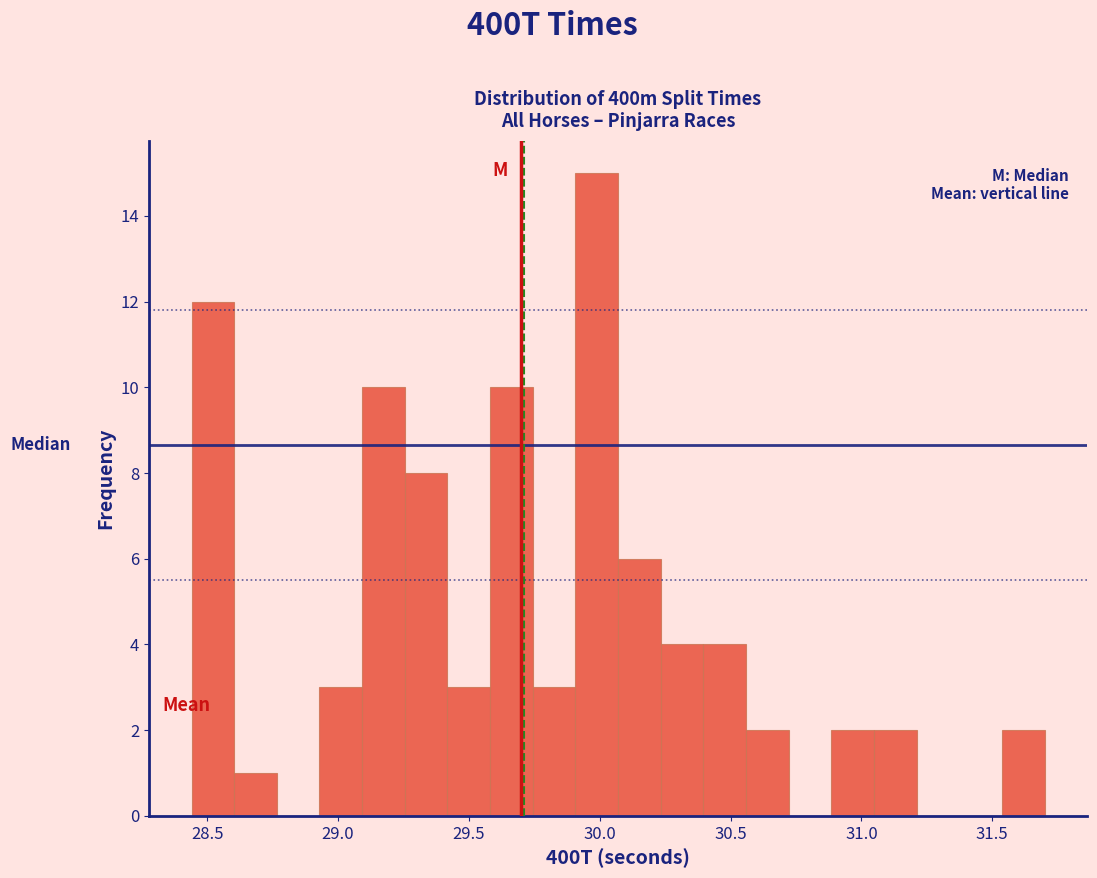

Read against the x-axis, roughly where is the centre of the tallest bar?

30.00